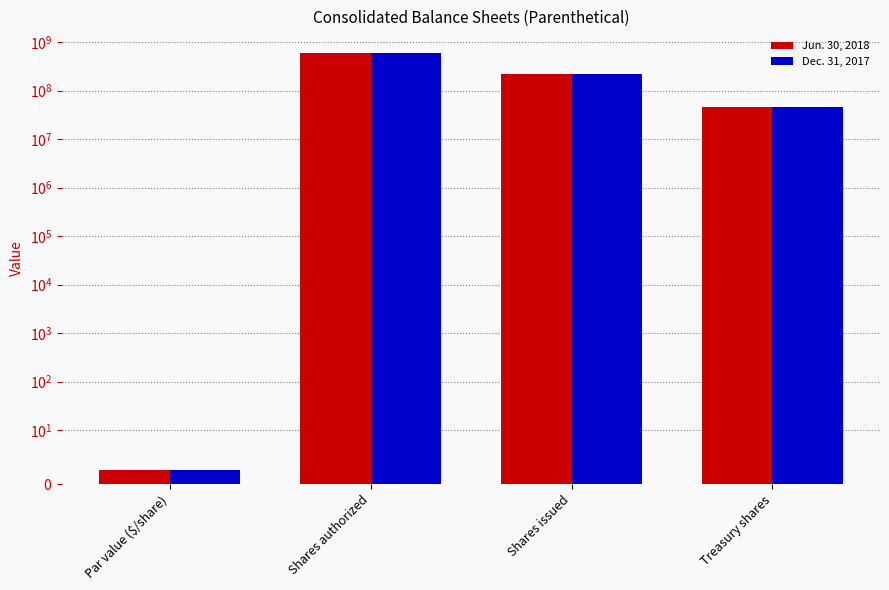

True or false: Dec. 31, 2017 has a value of 600000000.0 at Shares authorized.

True